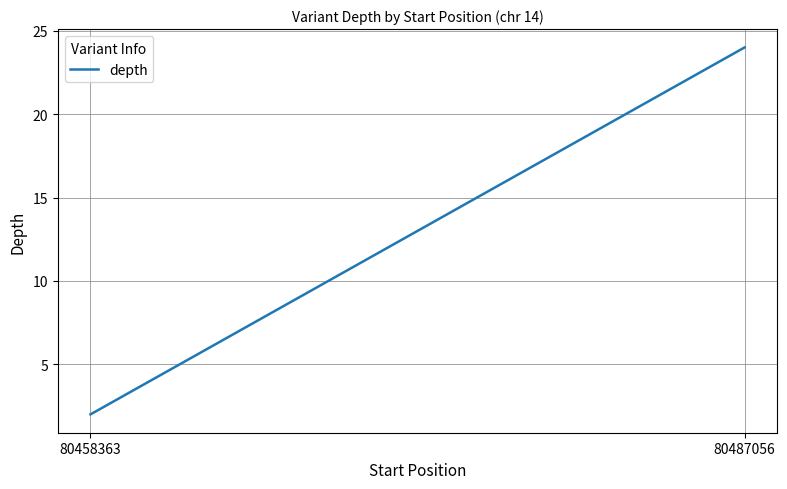

At which category does the chart reach its minimum across all series?

80458363